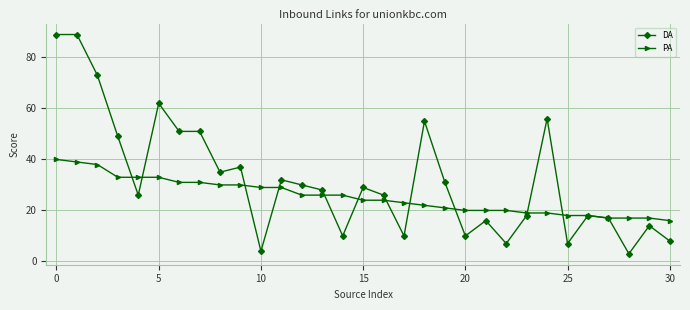

What is the highest value of the DA series?

89